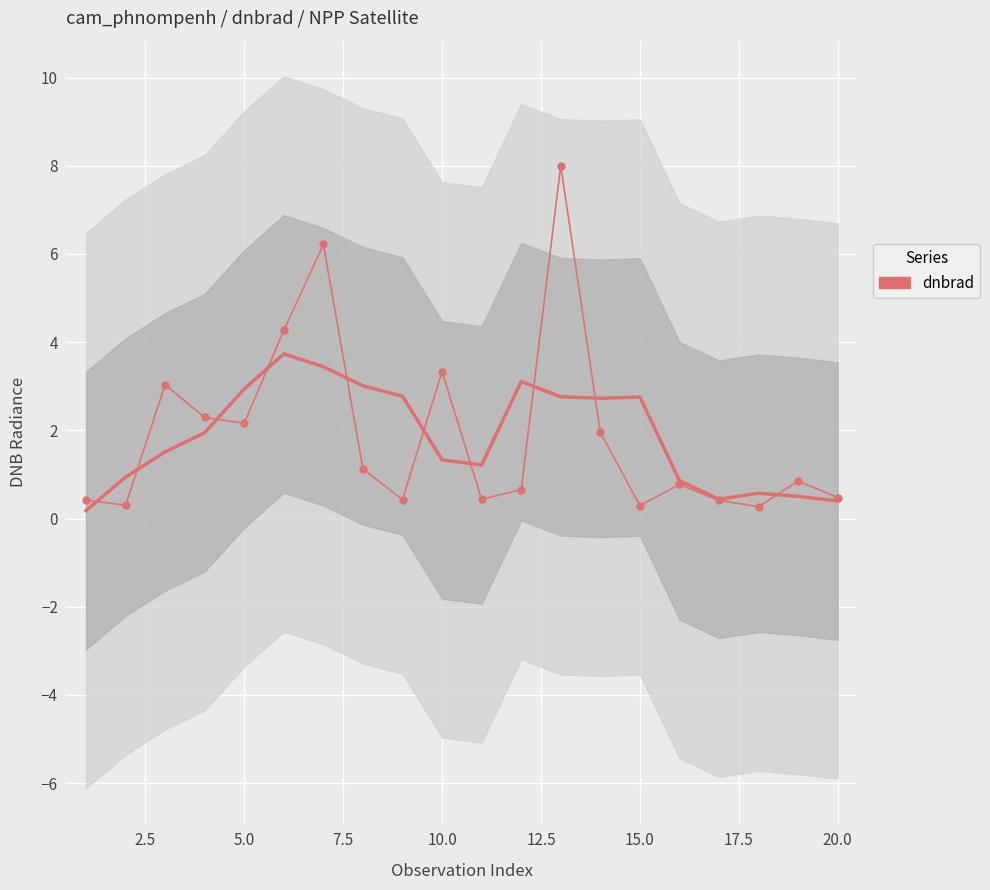

Is this an area chart (filled region under the line)?

No